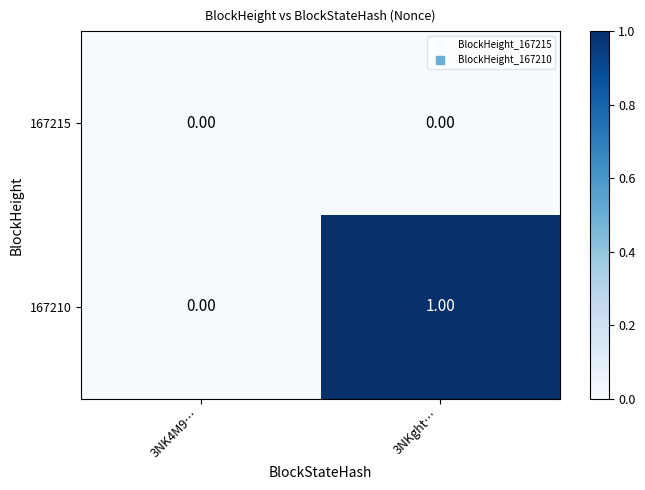

What is the difference between the highest and lowest values at 3NKght…?

1